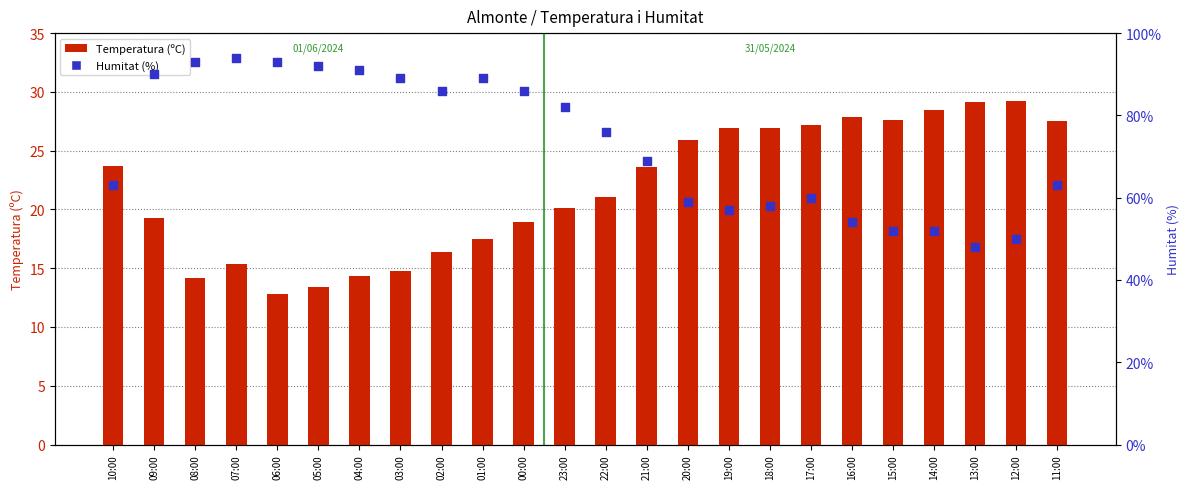

Which series has the widest spread of Y values?

Humitat (%)